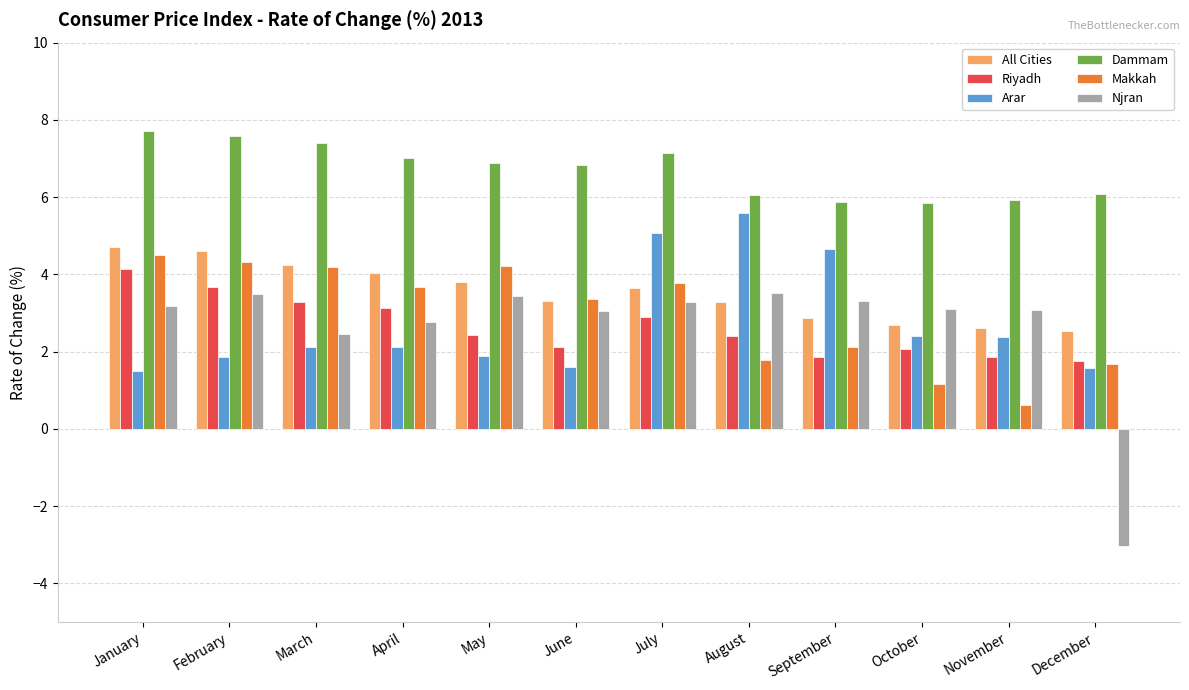

What is the value of the Arar bar at the 10th from the left?

2.4